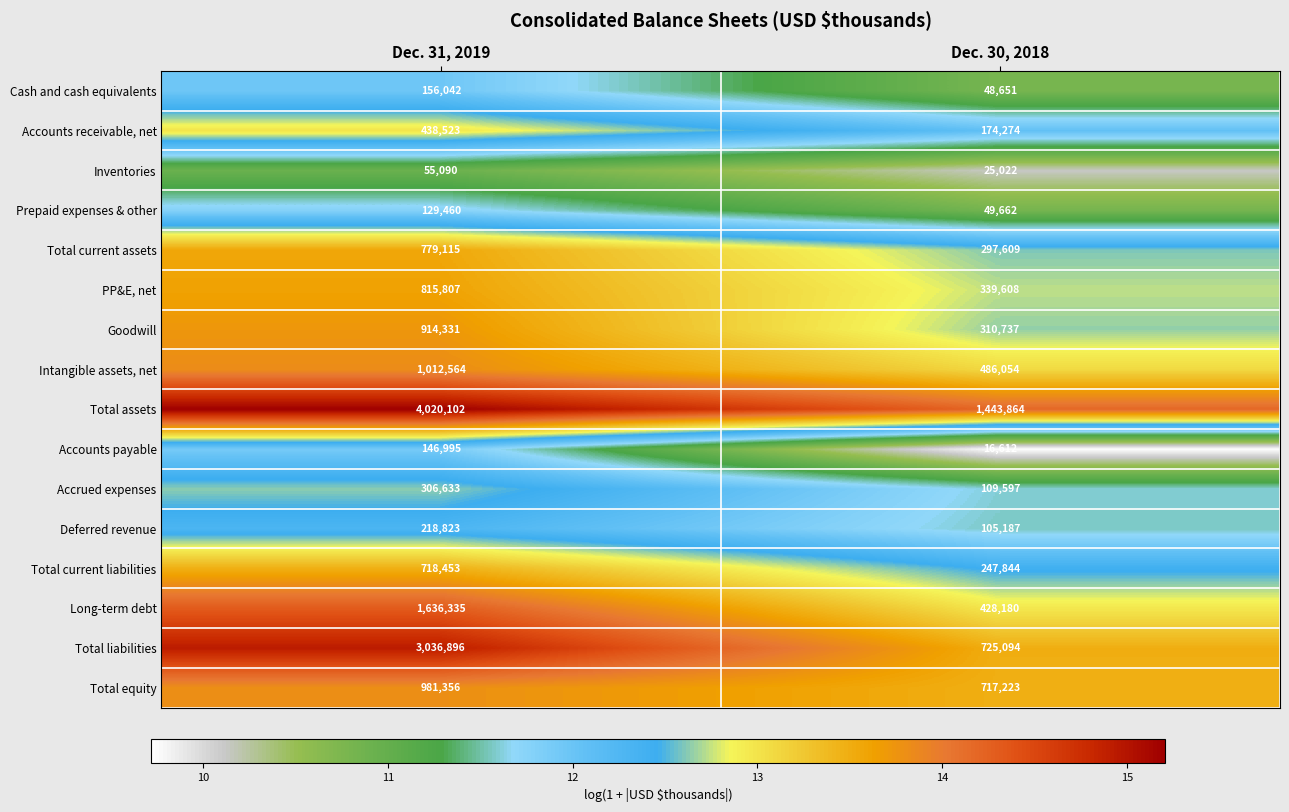

Which label corresponds to the largest value in the chart?

Dec. 31, 2019